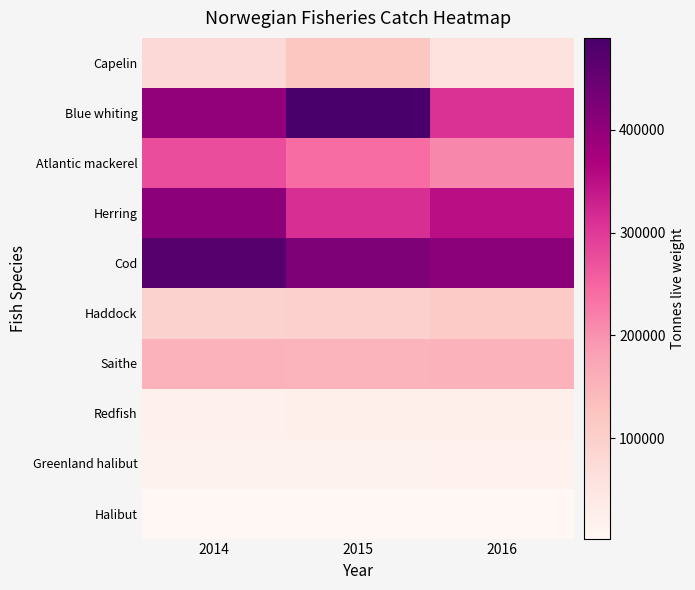

What is the total value across all series at 2016?

1646699